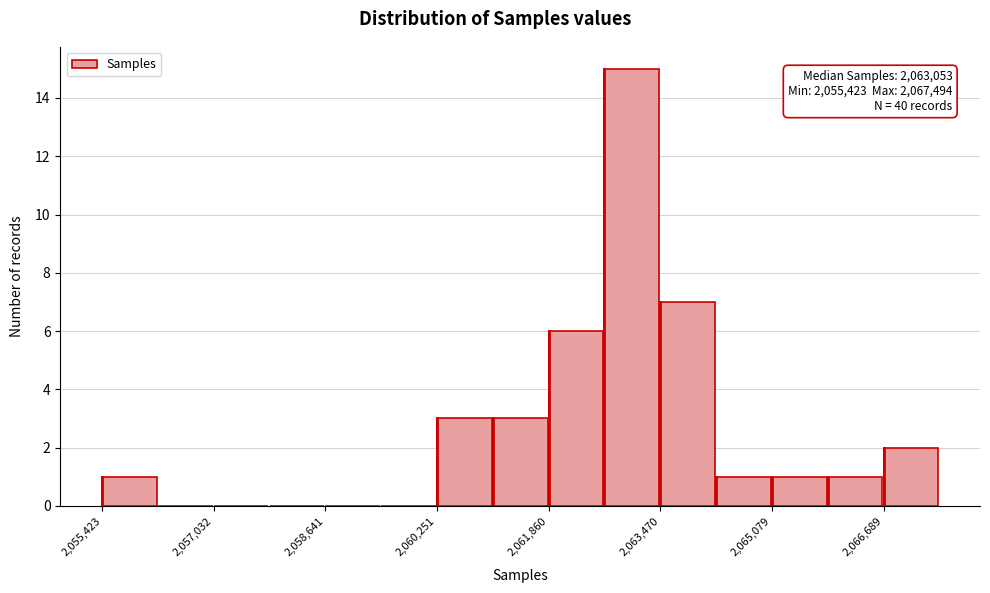

Which range on the x-axis has the tallest bar?

2062600 to 2063400